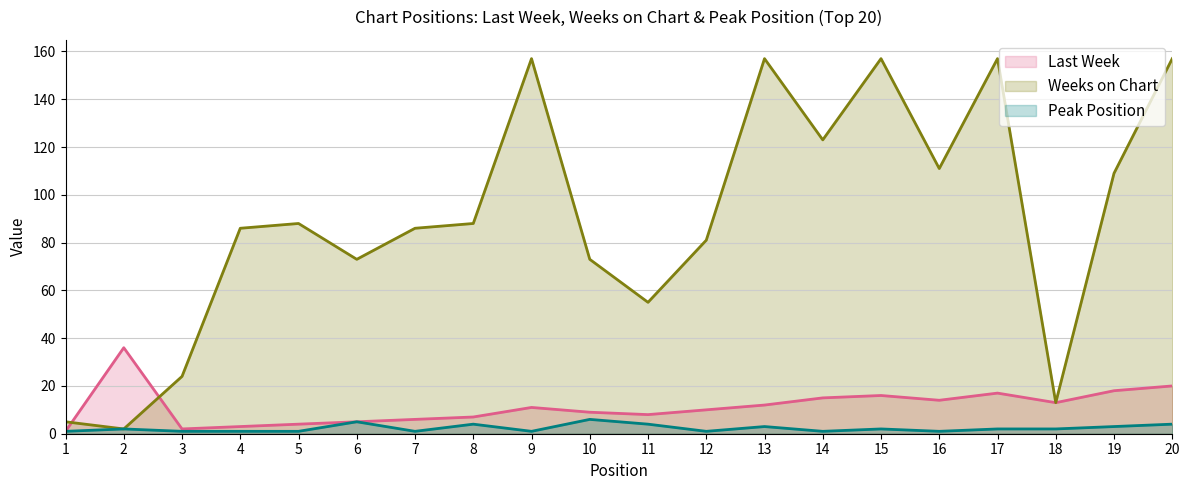

Which label corresponds to the smallest value in the chart?

1